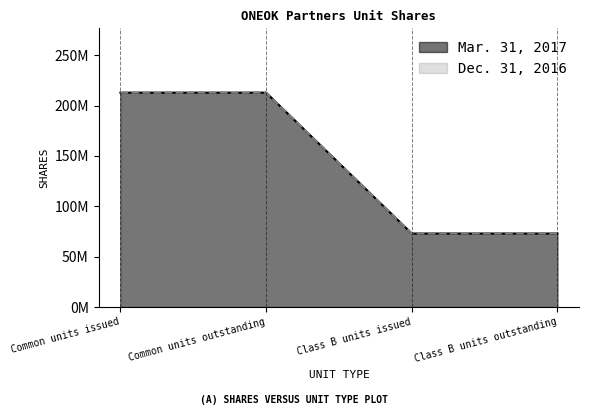

How many Dec. 31, 2016 values are between 72988252 and 212837980?

4